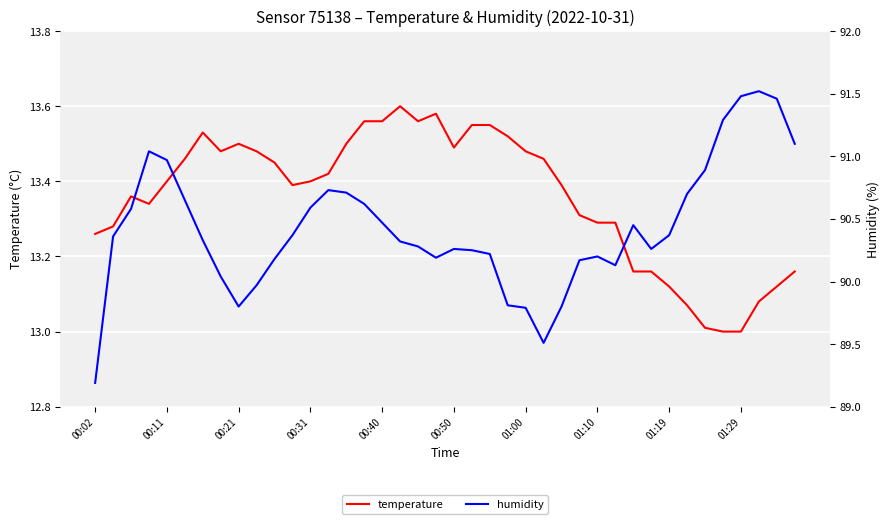

True or false: humidity and temperature cross at least once.

False